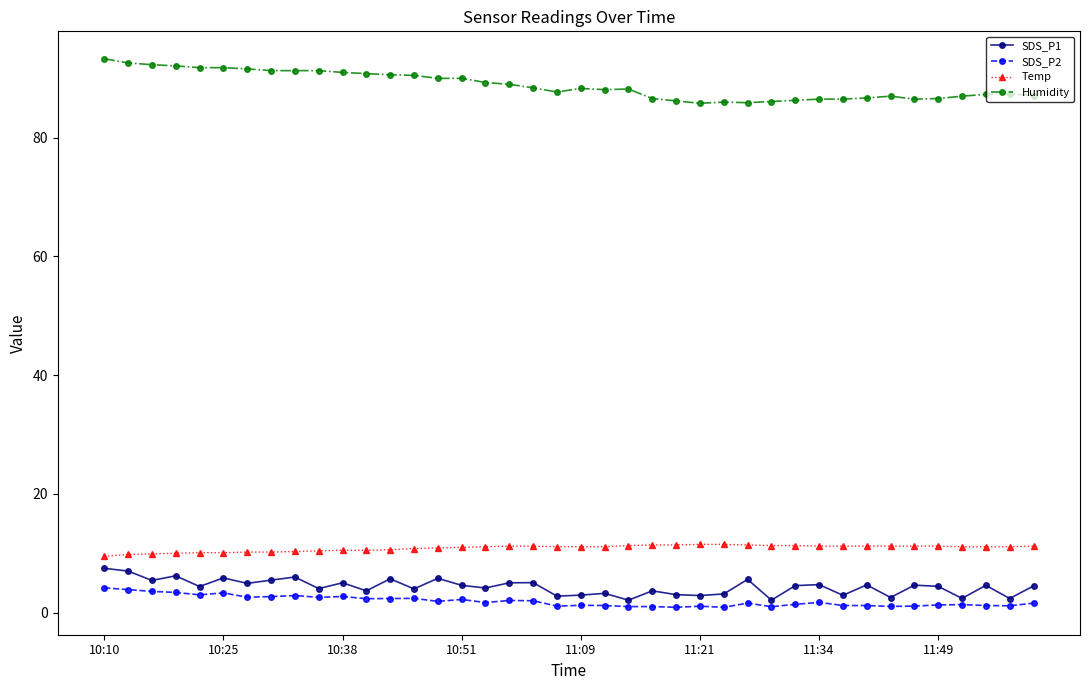

True or false: Humidity and SDS_P1 cross at least once.

False